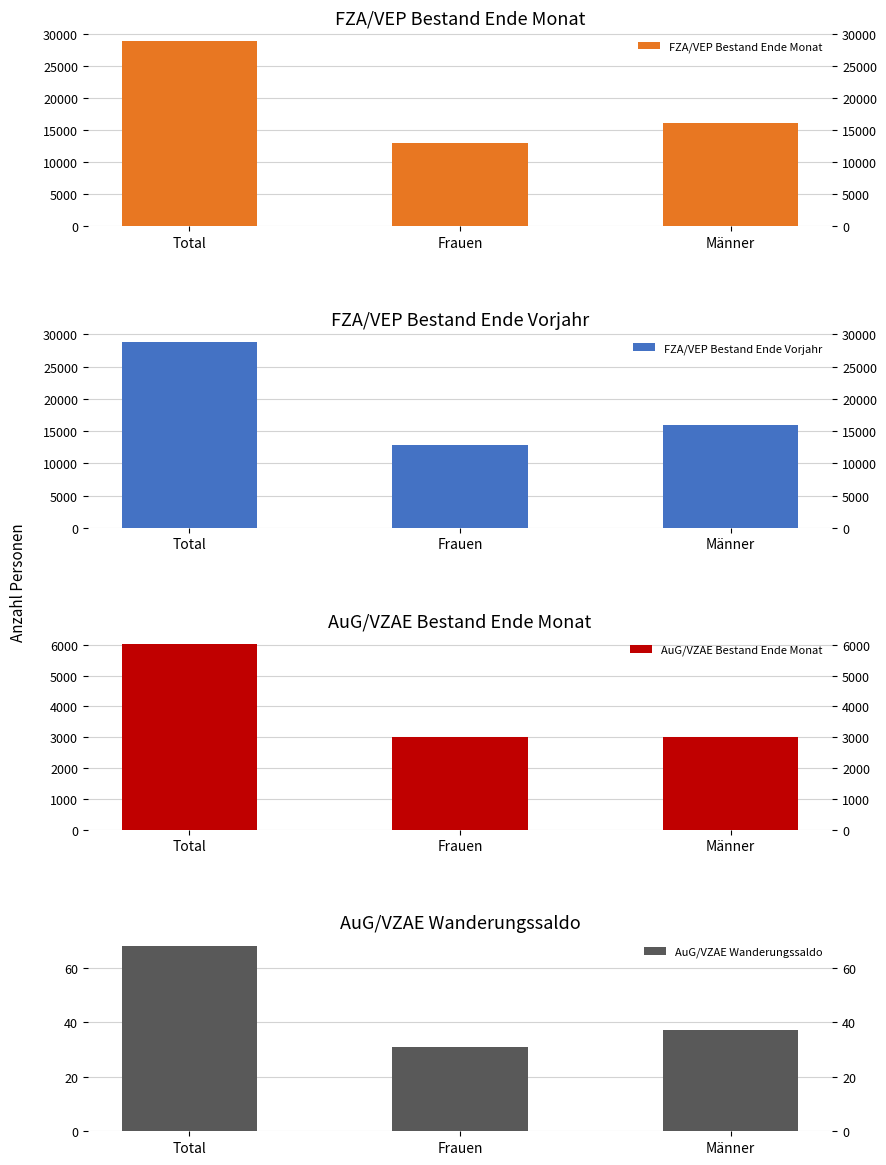

Reading left to right, what are all the values shown in this chart?

FZA/VEP Bestand Ende Monat: 28921	12877	16044
FZA/VEP Bestand Ende Vorjahr: 28756	12821	15935
AuG/VZAE Bestand Ende Monat: 6027	3016	3011
AuG/VZAE Wanderungssaldo: 68	31	37